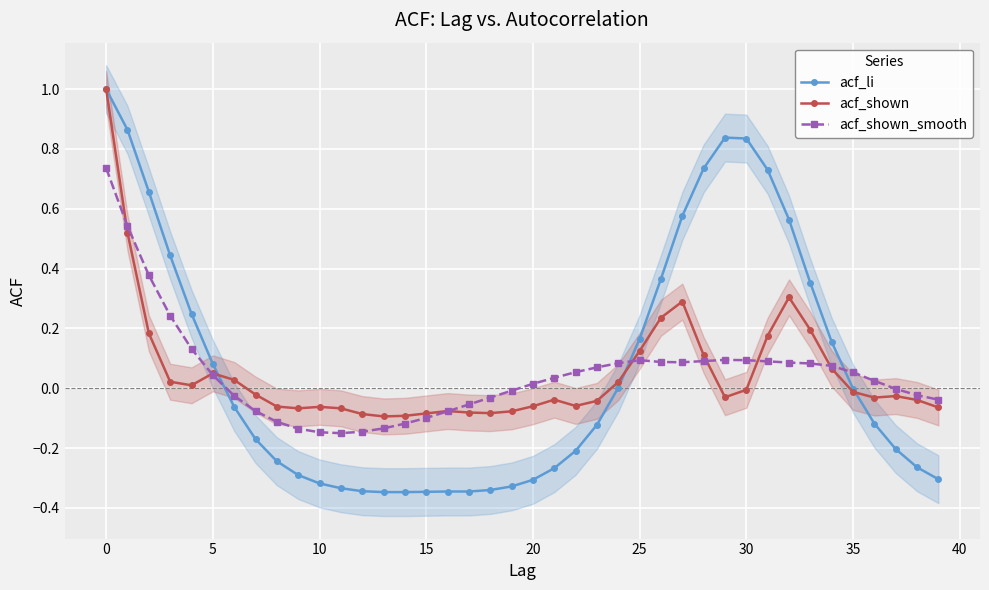

What is the highest value of the acf_shown series?

1.0